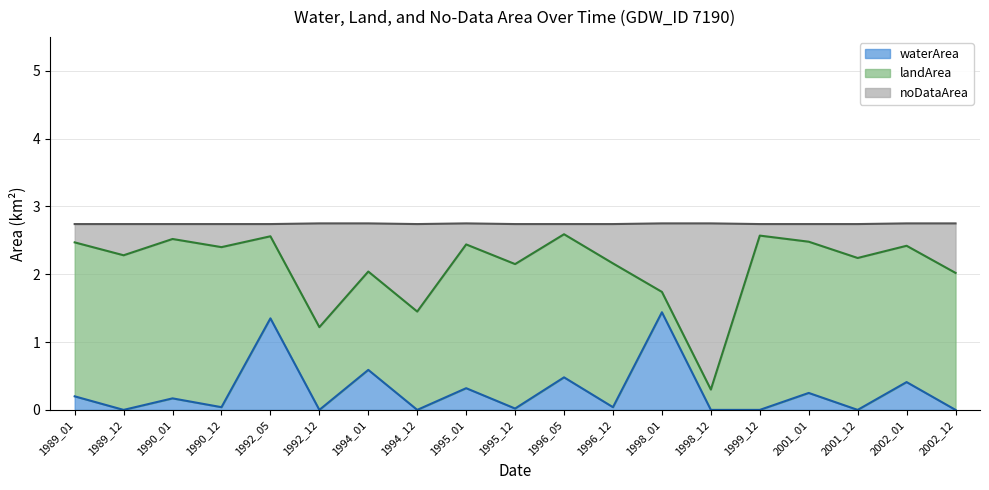

What is the difference between the highest and lowest values at 1996_12?

2.1